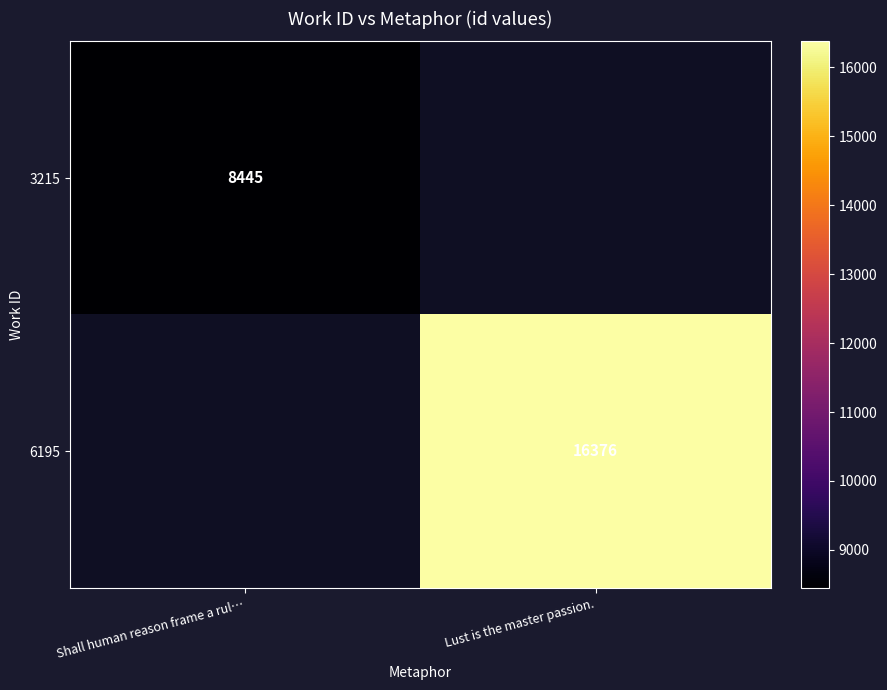

The 3215 series shows 14656 at Shall human reason frame a rul…. True or false?

False